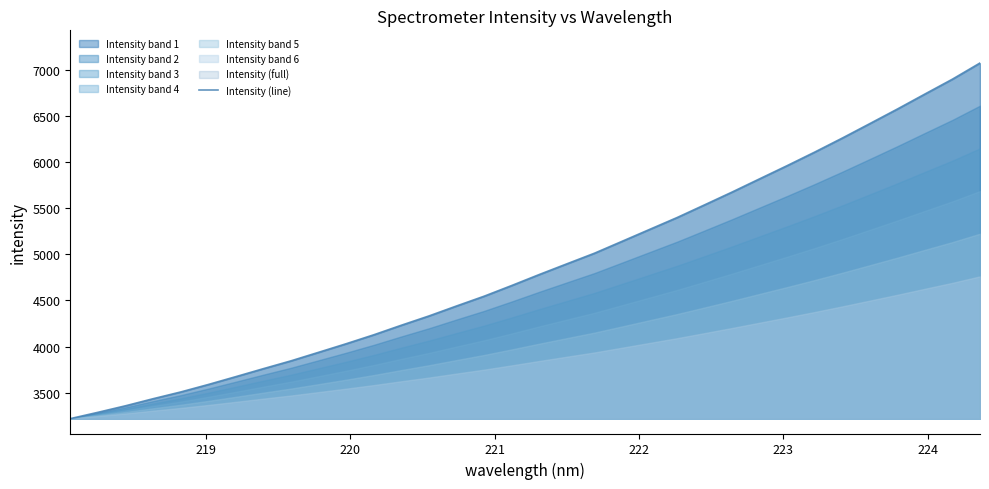

Count the number of values greater than 4780.

17